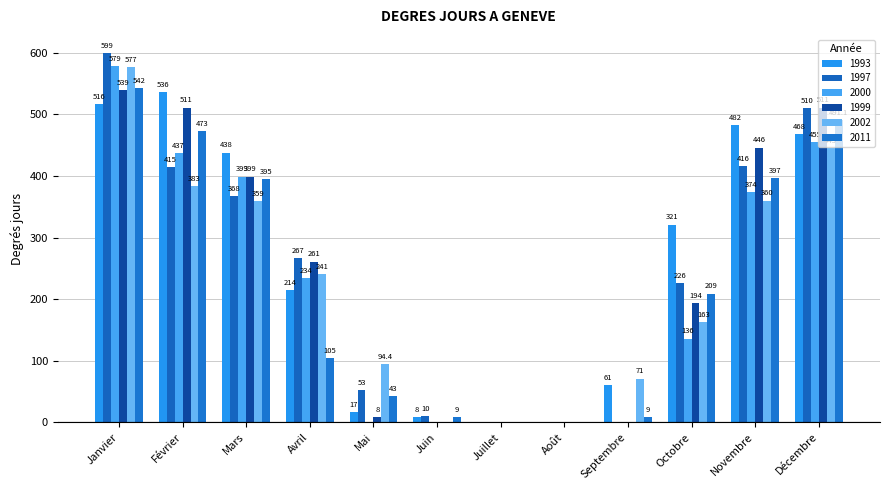

How many values in 2002 are above zero?

9